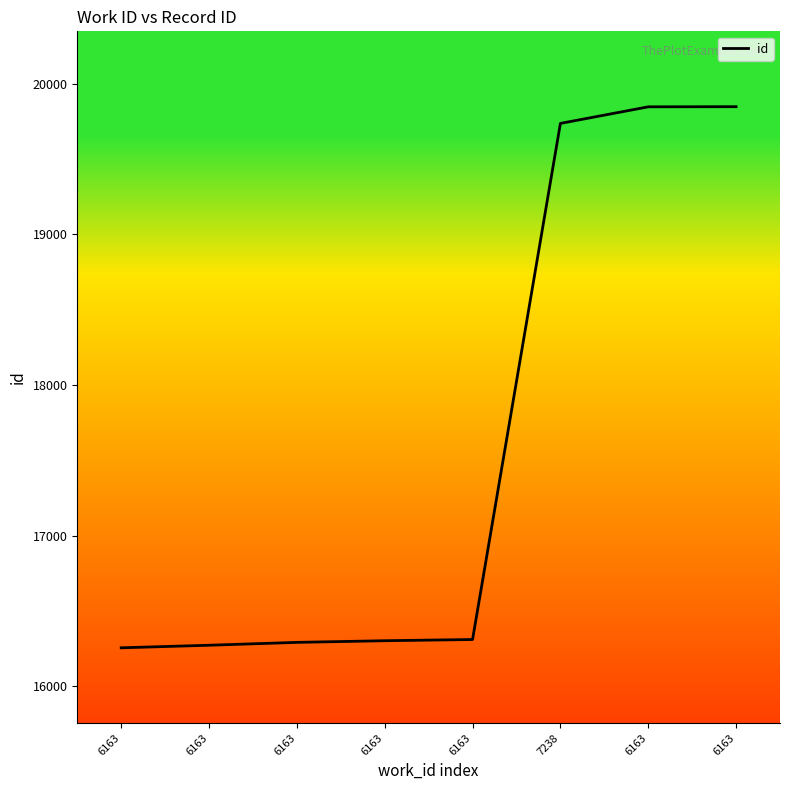

What is the label of the 2nd point from the left?

6163